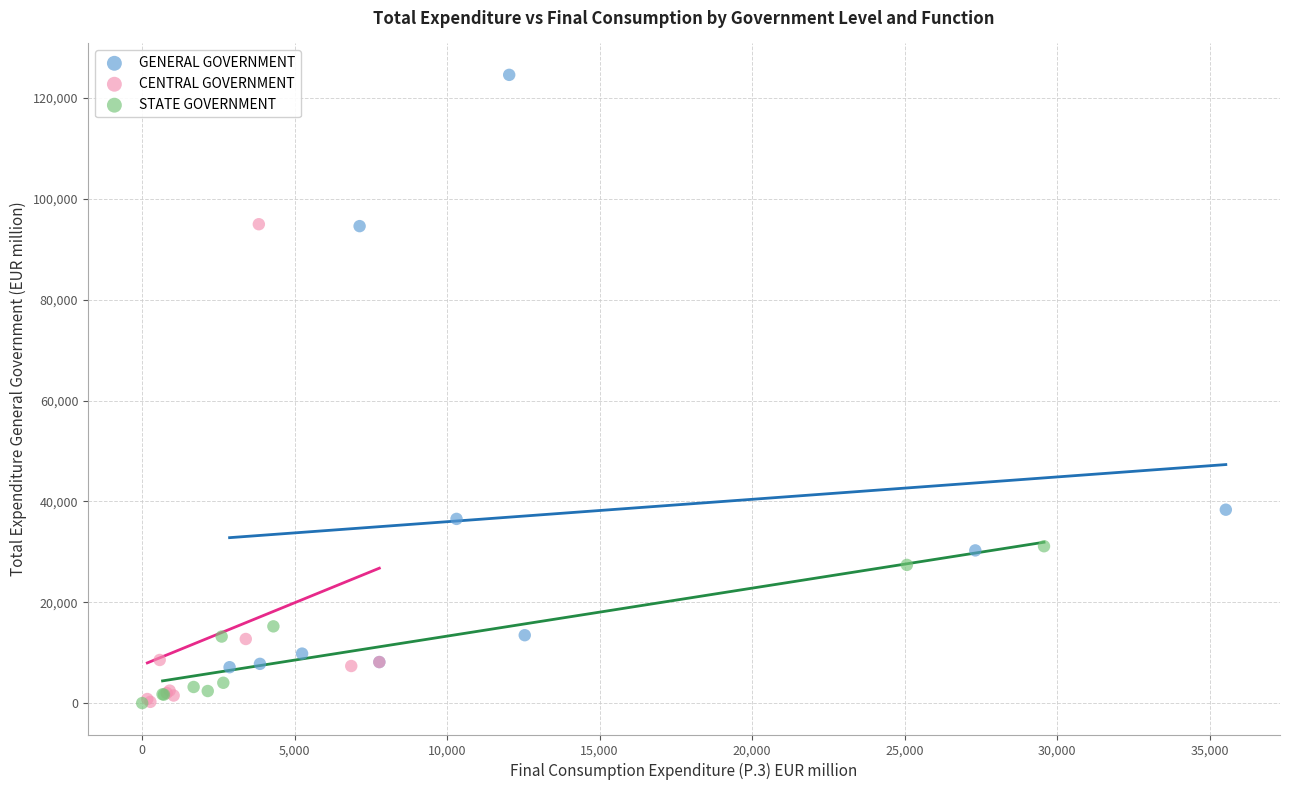

What are all the series names shown in the legend?

GENERAL GOVERNMENT, CENTRAL GOVERNMENT, STATE GOVERNMENT